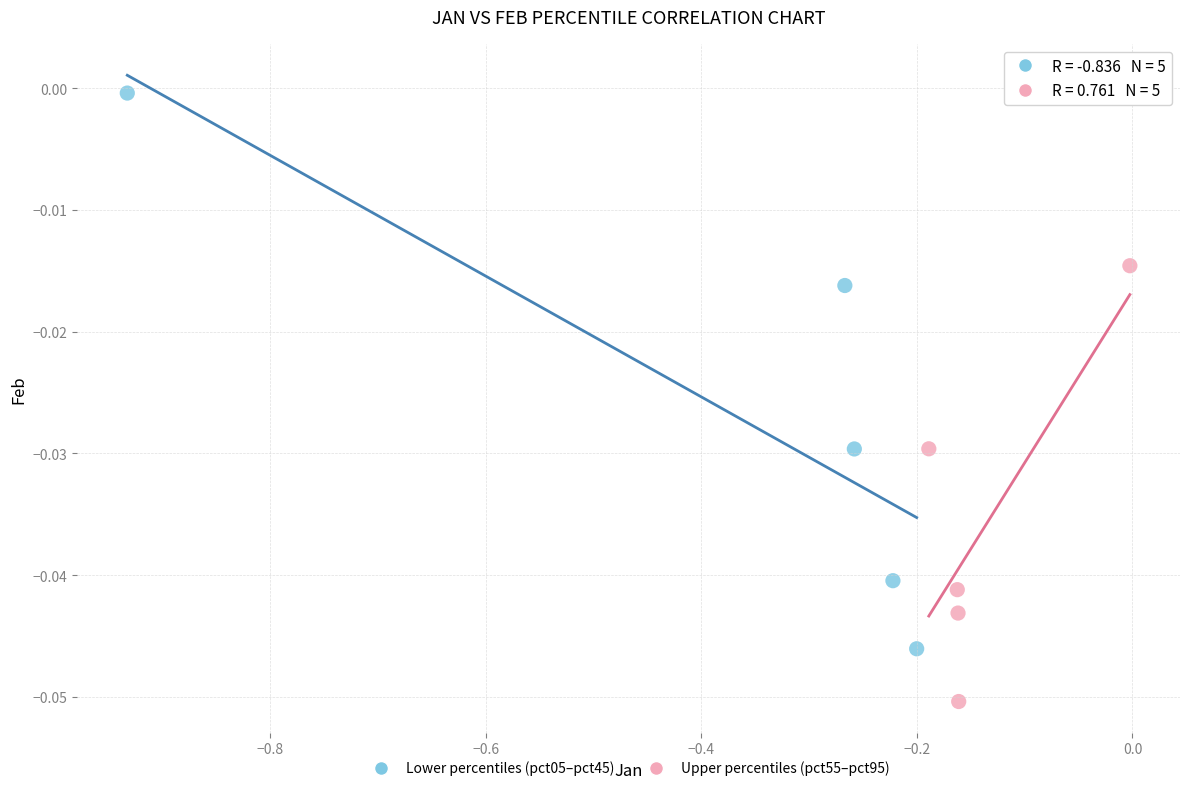

Which series reaches the minimum Y coordinate?

Upper percentiles (pct55–pct95)